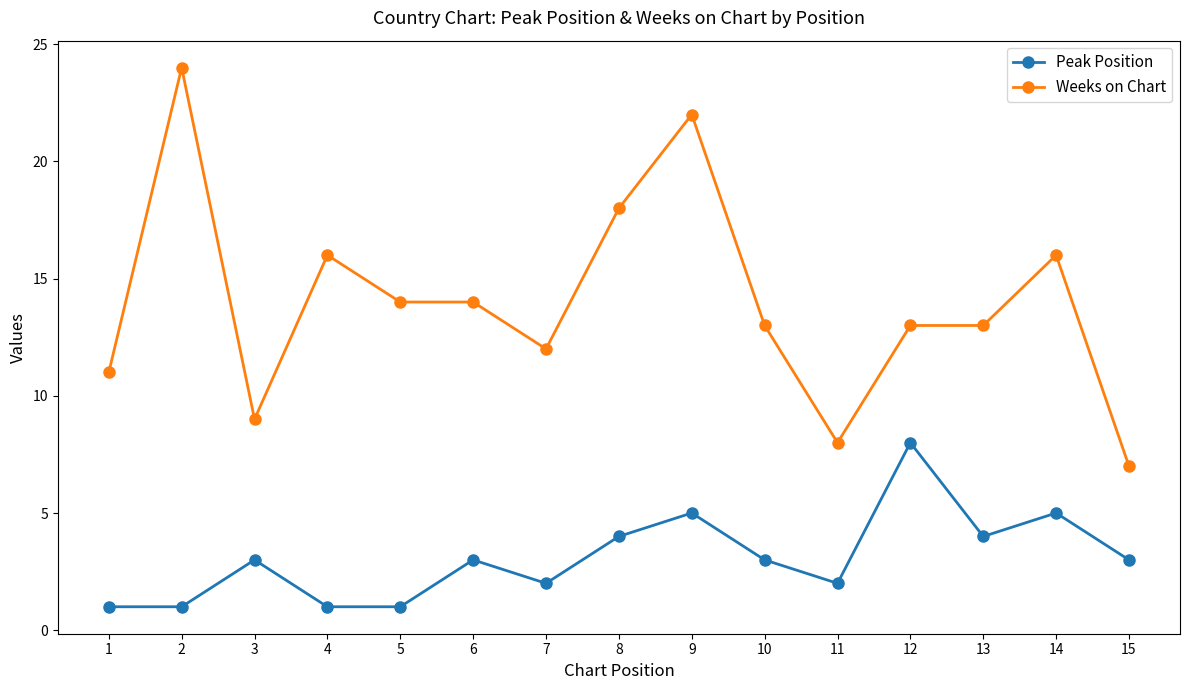

Is this an area chart (filled region under the line)?

No